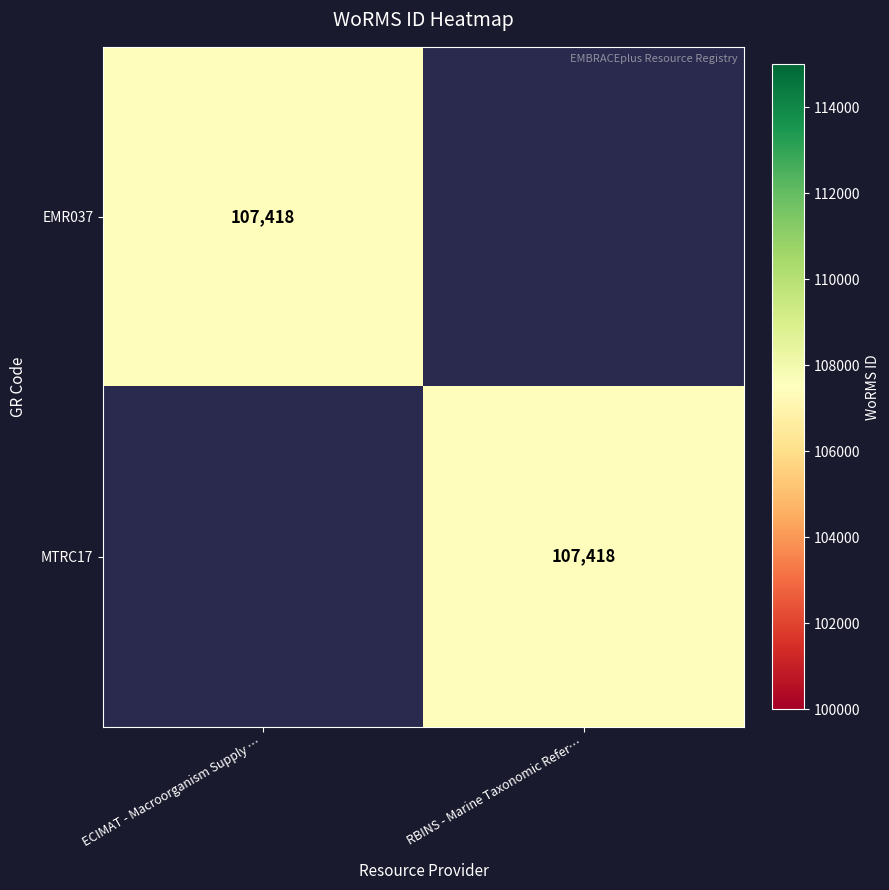

Which category has the highest value across all series?

ECIMAT - Macroorganism Supply …